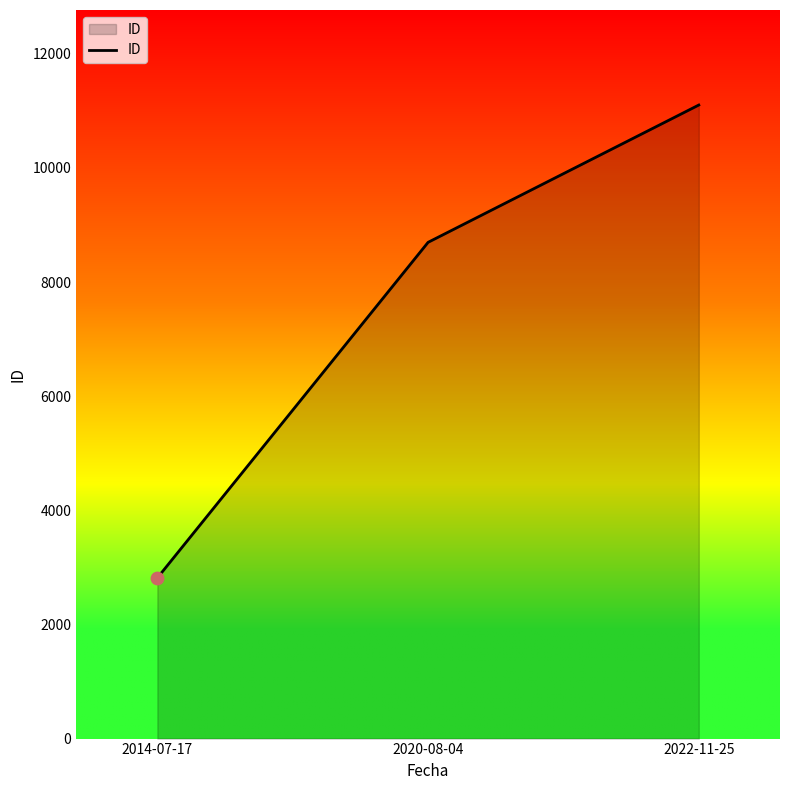

What is the ratio of the value at 2022-11-25 to the value at 2020-08-04?

1.3